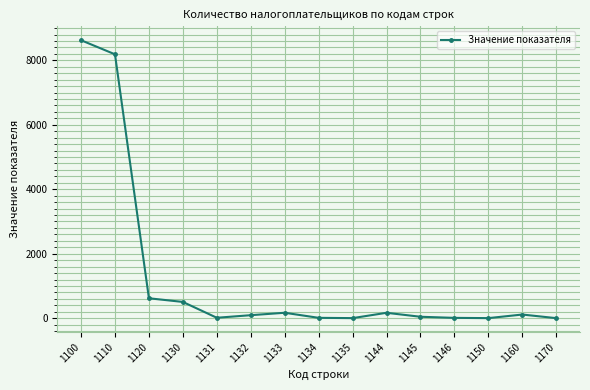

Which label corresponds to the largest value in the chart?

1100